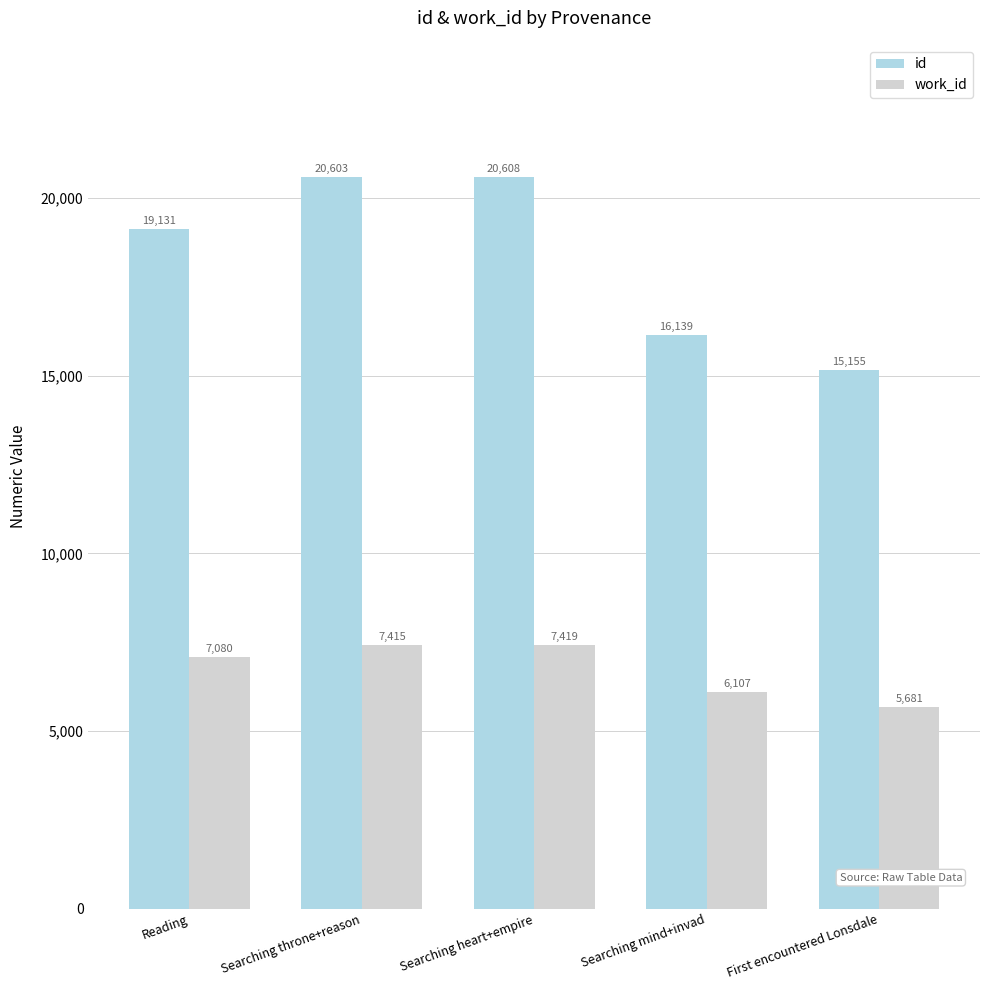

At which category is the sum across all series the highest?

Searching heart+empire